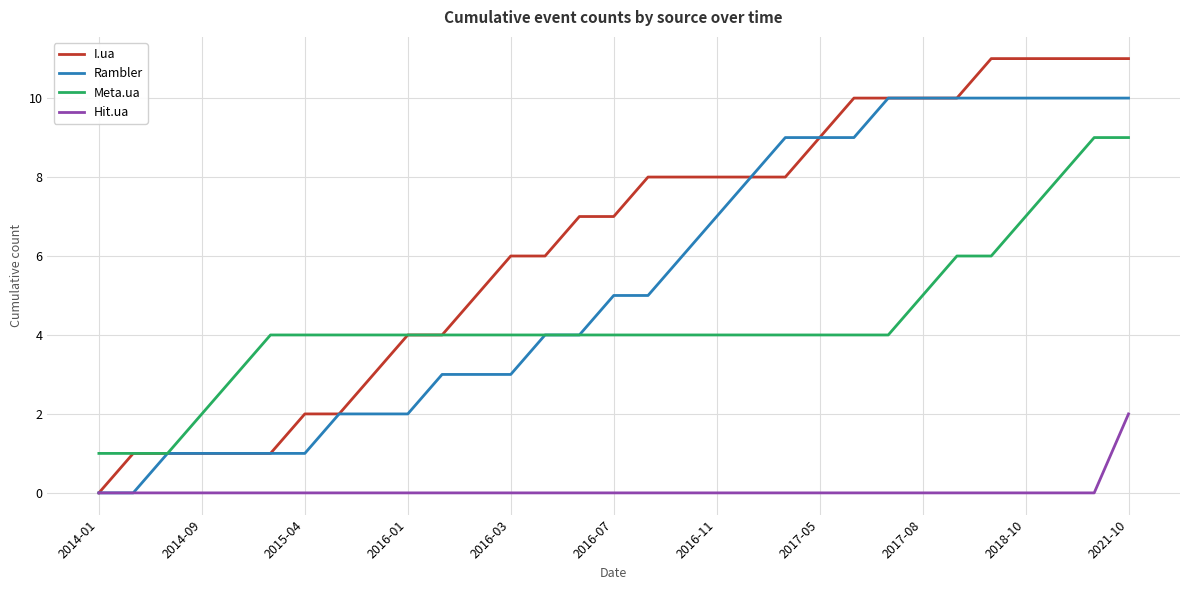

Which series has the largest range (max minus min)?

I.ua